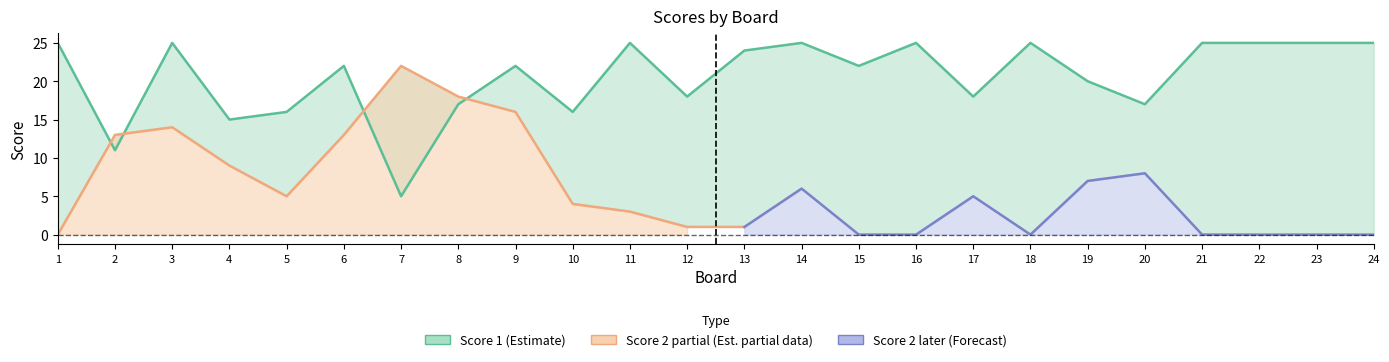

List the labels in order of value, smallest first.

7, 2, 4, 5, 10, 8, 20, 12, 17, 19, 6, 9, 15, 13, 1, 3, 11, 14, 16, 18, 21, 22, 23, 24